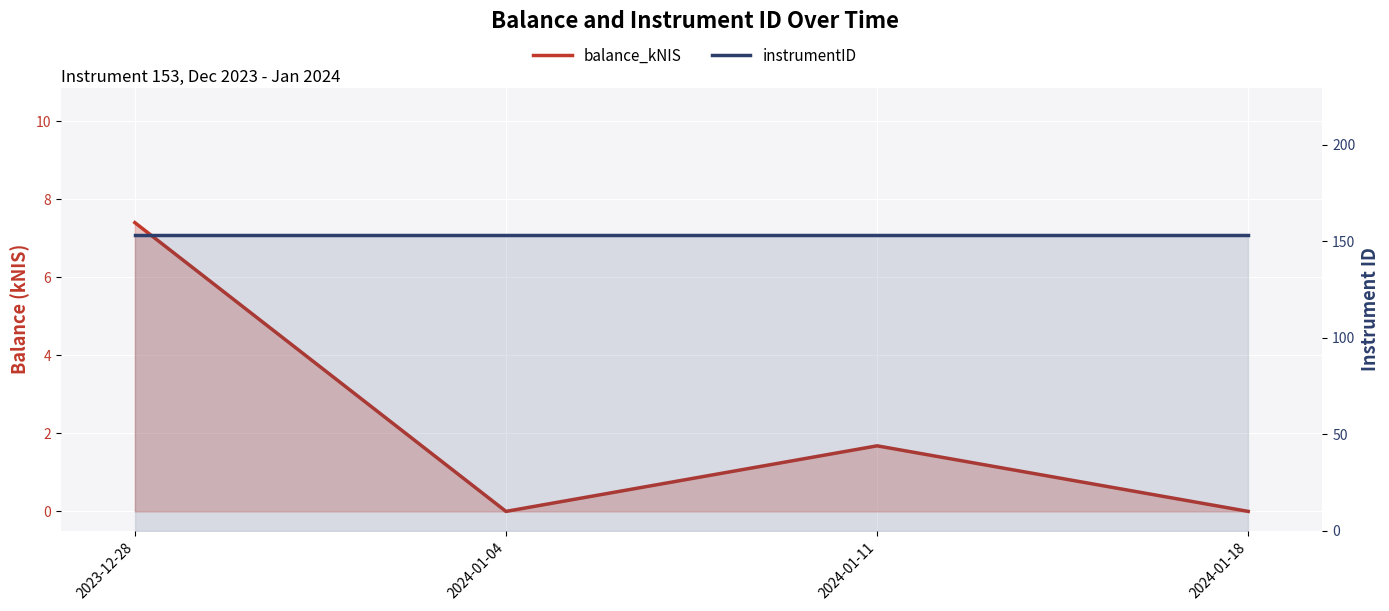

Which category has the highest value across all series?

2023-12-28